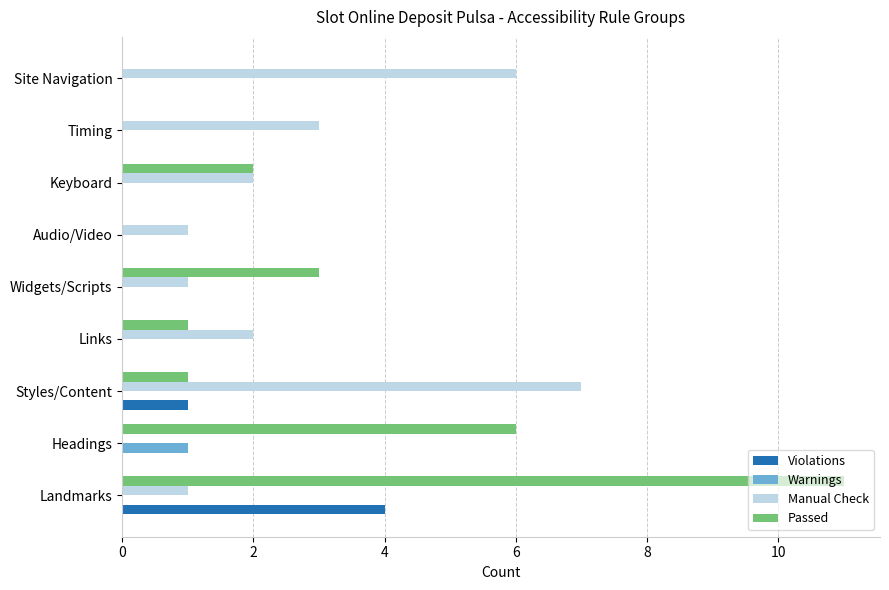

The Passed series shows 1 at Widgets/Scripts. True or false?

False